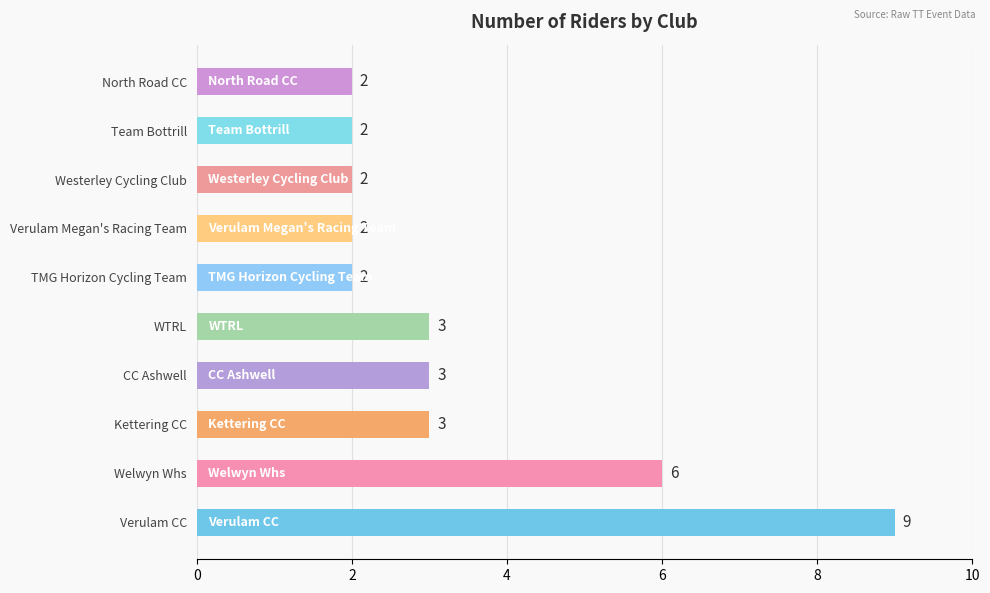

What is the difference between the maximum and minimum values?

7